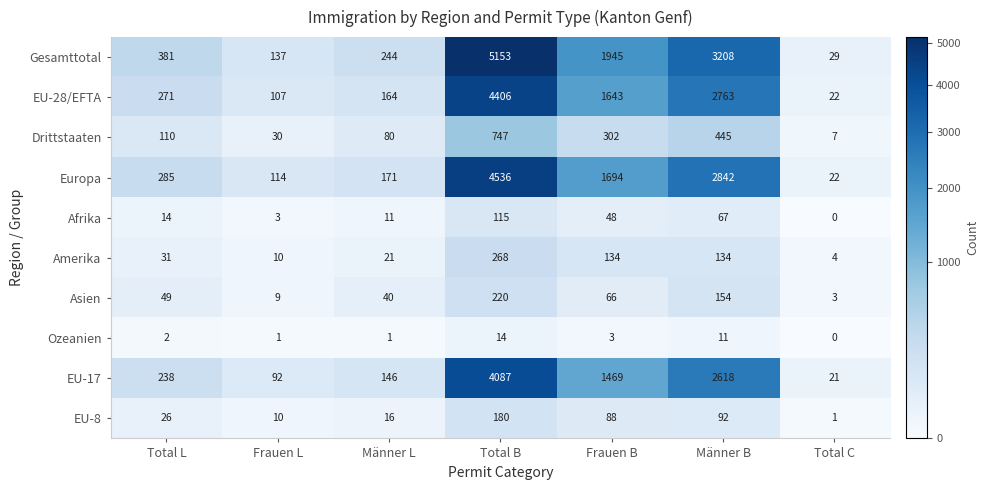

List the series in order of their peak value, lowest first.

Ozeanien, Afrika, EU-8, Asien, Amerika, Drittstaaten, EU-17, EU-28/EFTA, Europa, Gesamttotal